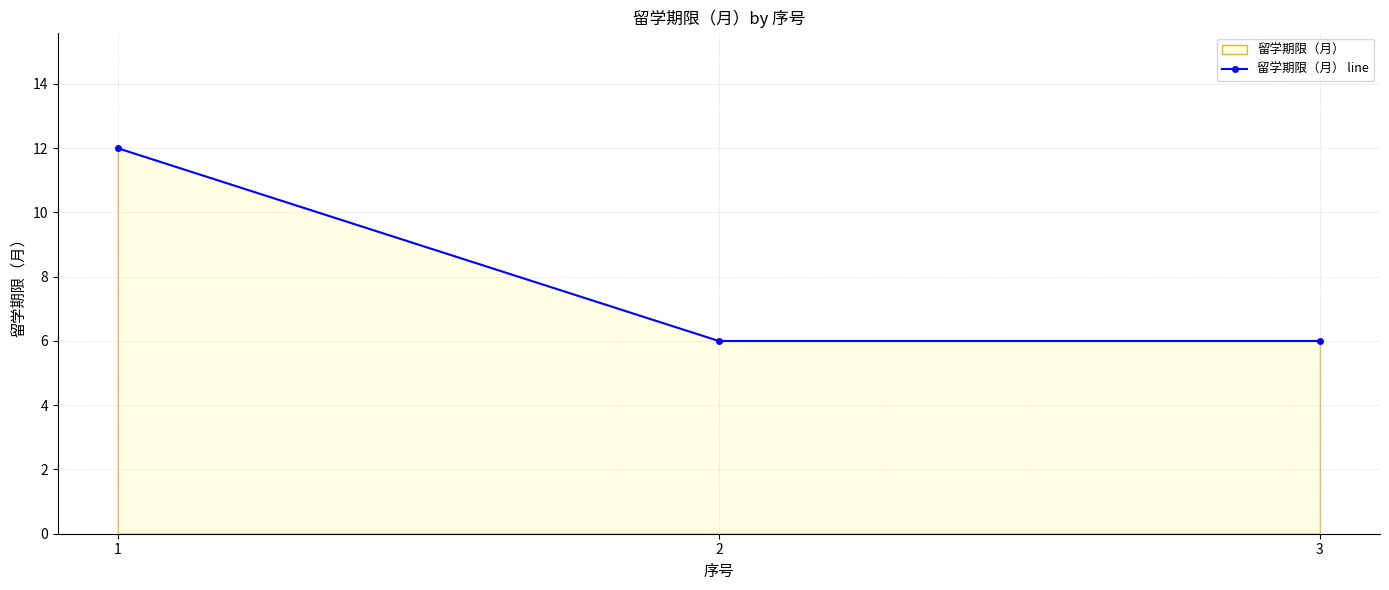

True or false: the data shows 12 at 1.

True